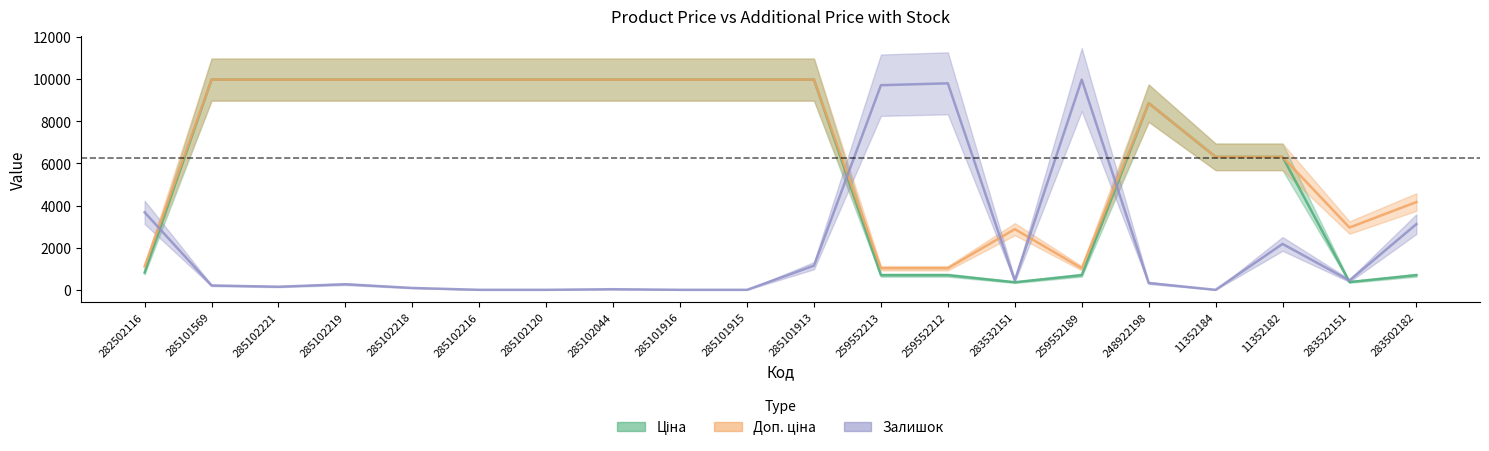

What is the total value across all series at 259552189?

11693.3